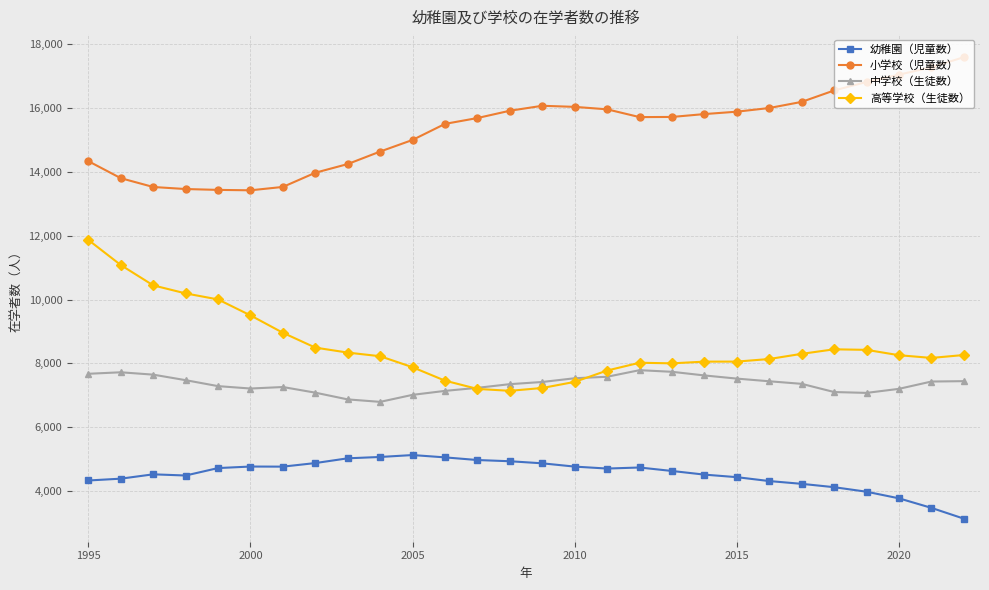

What is the value of the 高等学校（生徒数） point at the 2nd from the left?

11081